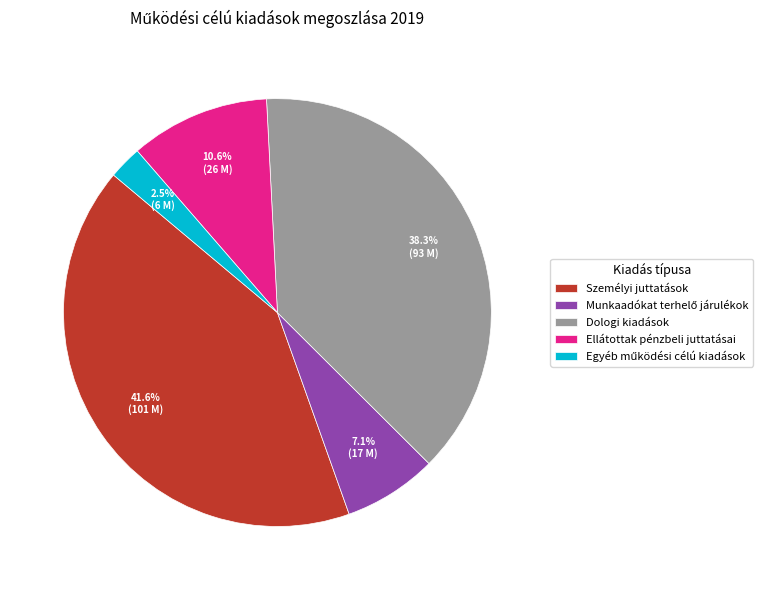

The Személyi juttatások slice represents 55% of the pie. True or false?

False